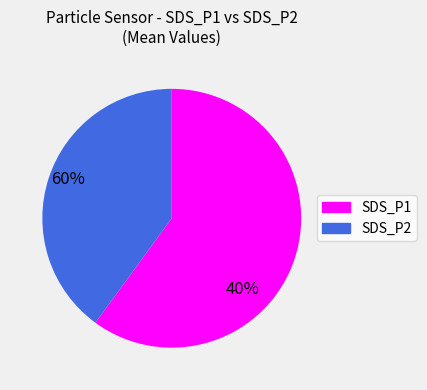

Which category has the smallest portion of the pie?

SDS_P2